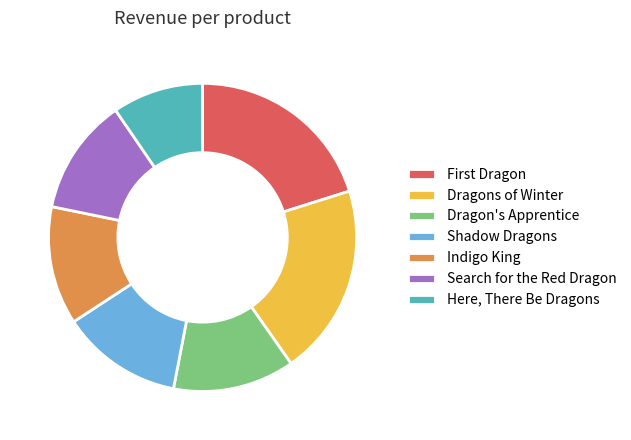

The Indigo King slice represents 23% of the pie. True or false?

False